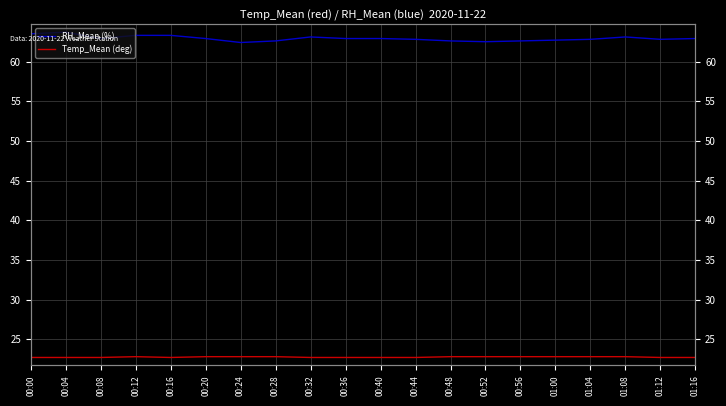

Rank the categories by Temp_Mean (deg) value from lowest to highest.

00:00, 00:04, 00:08, 00:16, 00:32, 00:36, 00:40, 00:44, 01:12, 01:16, 00:12, 00:20, 00:24, 00:28, 00:48, 00:52, 00:56, 01:00, 01:04, 01:08